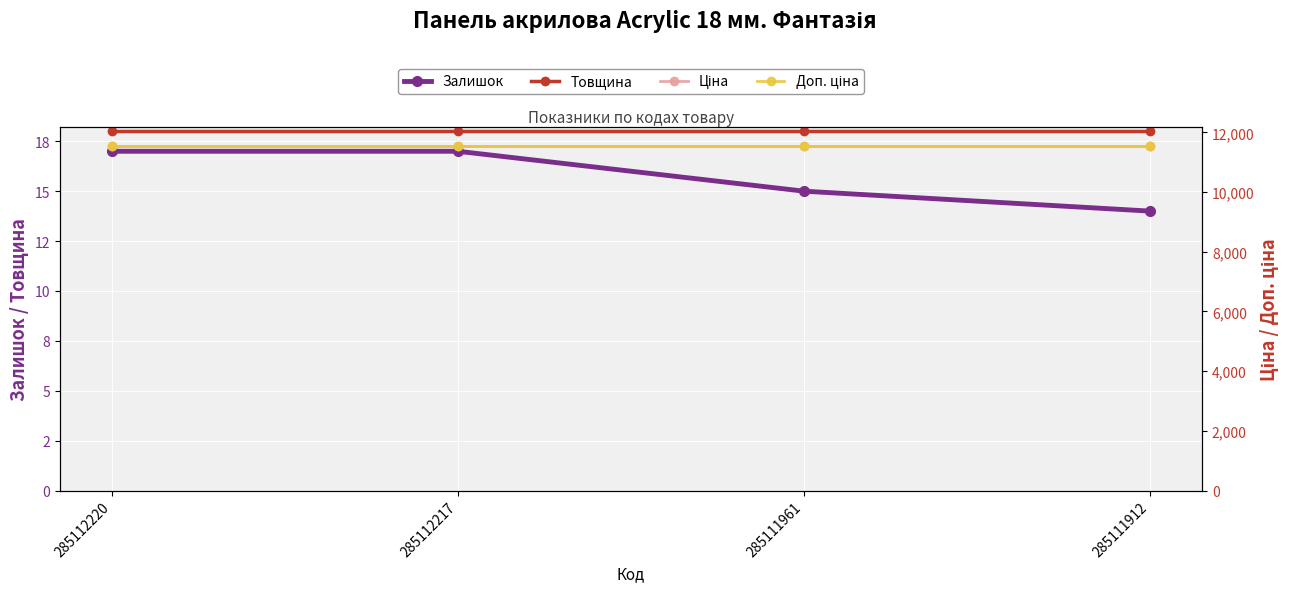

True or false: Товщина and Залишок intersect in this chart.

False